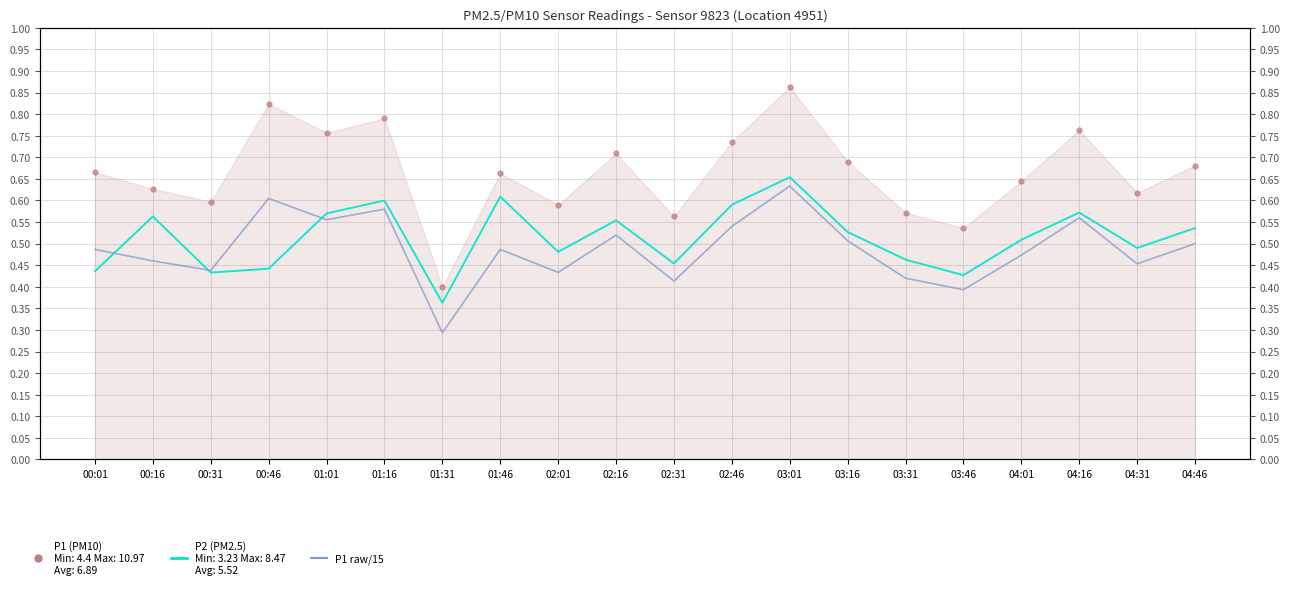

Where is P1 (PM10) nearest to the value 0?

01:31